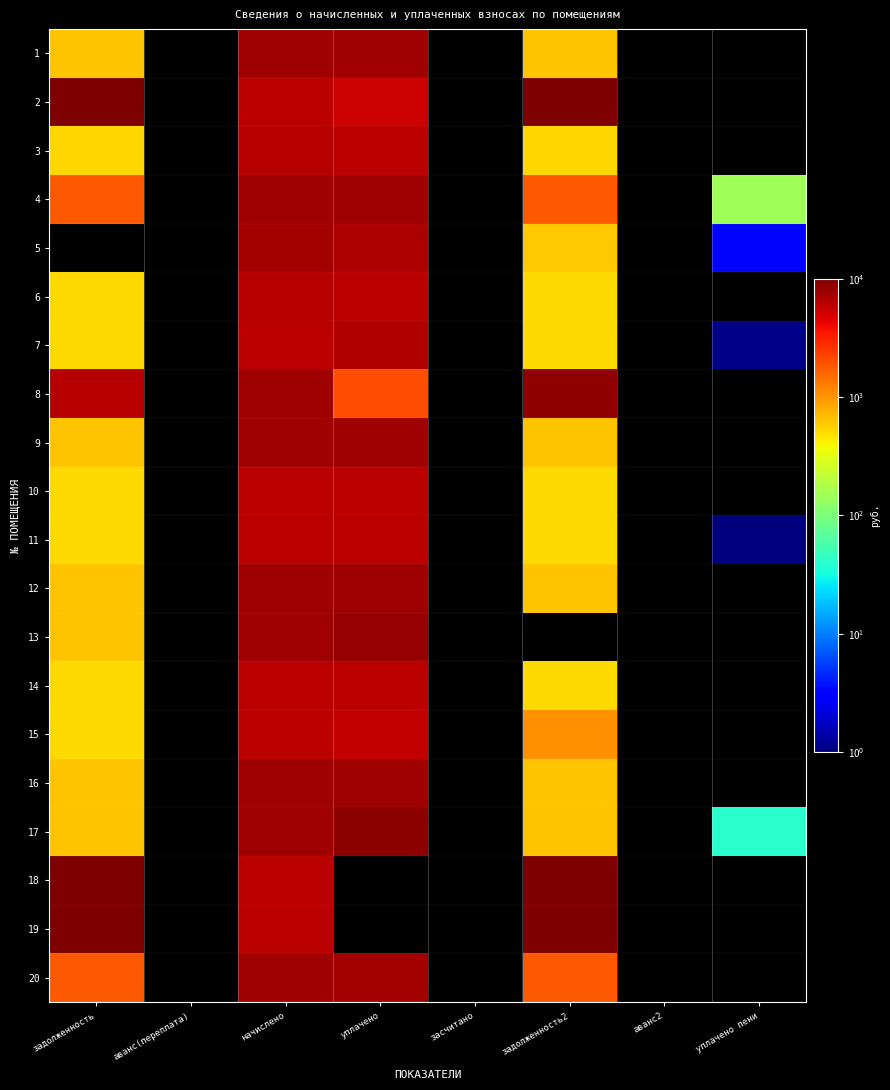

Reading left to right, extract all data points from this chart.

1: задолженность=635.8	аванс(переплата)=0.0	начислено=7629.7	уплачено=7579.9	засчитано=0.0	задолженность2=635.8	аванс2=0.0	уплачено пени=0.0
2: задолженность=18950.3	аванс(переплата)=0.0	начислено=6208.8	уплачено=5300.5	засчитано=0.0	задолженность2=19649.2	аванс2=0.0	уплачено пени=0.0
3: задолженность=523.4	аванс(переплата)=0.0	начислено=6280.4	уплачено=6239.4	засчитано=0.0	задолженность2=523.4	аванс2=0.0	уплачено пени=0.0
4: задолженность=1785.5	аванс(переплата)=0.0	начислено=7617.7	уплачено=7519.1	засчитано=0.0	задолженность2=1785.7	аванс2=0.0	уплачено пени=150.9
5: задолженность=0.0	аванс(переплата)=0.0	начислено=7498.3	уплачено=6873.5	засчитано=0.0	задолженность2=624.9	аванс2=0.0	уплачено пени=3.3
6: задолженность=522.4	аванс(переплата)=0.0	начислено=6268.6	уплачено=6227.6	засчитано=0.0	задолженность2=522.4	аванс2=0.0	уплачено пени=0.0
7: задолженность=519.4	аванс(переплата)=0.0	начислено=6232.7	уплачено=6670.5	засчитано=0.0	задолженность2=520.2	аванс2=0.0	уплачено пени=1.1
8: задолженность=6330.3	аванс(переплата)=0.0	начислено=7629.7	уплачено=2000.0	засчитано=0.0	задолженность2=8400.5	аванс2=0.0	уплачено пени=0.0
9: задолженность=636.8	аванс(переплата)=0.0	начислено=7641.6	уплачено=7591.7	засчитано=0.0	задолженность2=636.8	аванс2=0.0	уплачено пени=0.0
10: задолженность=520.4	аванс(переплата)=0.0	начислено=6244.7	уплачено=6203.9	засчитано=0.0	задолженность2=520.4	аванс2=0.0	уплачено пени=0.0
11: задолженность=520.4	аванс(переплата)=0.0	начислено=6244.7	уплачено=6203.9	засчитано=0.0	задолженность2=520.4	аванс2=0.0	уплачено пени=0.1
12: задолженность=634.8	аванс(переплата)=0.0	начислено=7617.7	уплачено=7568.0	засчитано=0.0	задолженность2=634.8	аванс2=0.0	уплачено пени=0.0
13: задолженность=635.8	аванс(переплата)=0.0	начислено=7629.7	уплачено=8215.7	засчитано=0.0	задолженность2=0.0	аванс2=0.0	уплачено пени=0.0
14: задолженность=517.4	аванс(переплата)=0.0	начислено=6208.8	уплачено=6168.2	засчитано=0.0	задолженность2=517.4	аванс2=0.0	уплачено пени=0.0
15: задолженность=520.4	аванс(переплата)=0.0	начислено=6244.7	уплачено=5683.5	засчитано=0.0	задолженность2=1040.8	аванс2=0.0	уплачено пени=0.0
16: задолженность=633.8	аванс(переплата)=0.0	начислено=7605.8	уплачено=7556.1	засчитано=0.0	задолженность2=633.8	аванс2=0.0	уплачено пени=0.0
17: задолженность=634.6	аванс(переплата)=0.0	начислено=7605.8	уплачено=8724.4	засчитано=0.0	задолженность2=633.8	аванс2=0.0	уплачено пени=40.3
18: задолженность=76666.6	аванс(переплата)=0.0	начислено=6244.7	уплачено=0.0	засчитано=0.0	задолженность2=79783.2	аванс2=0.0	уплачено пени=0.0
19: задолженность=76520.1	аванс(переплата)=0.0	начислено=6232.7	уплачено=0.0	засчитано=0.0	задолженность2=79630.6	аванс2=0.0	уплачено пени=0.0
20: задолженность=1803.4	аванс(переплата)=0.0	начислено=7558.1	уплачено=7450.0	засчитано=0.0	задолженность2=1789.2	аванс2=0.0	уплачено пени=0.0